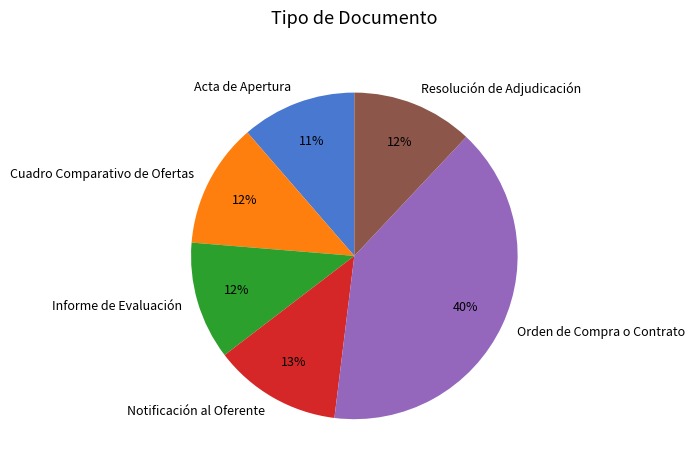

Is it true that Orden de Compra o Contrato is 40% of the pie?

True